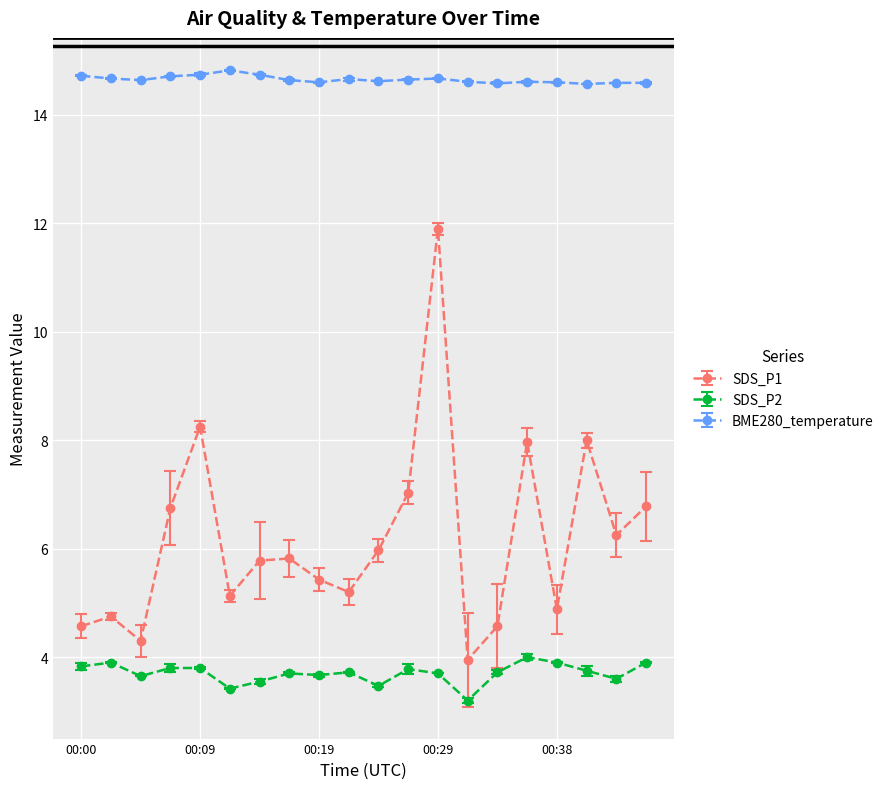

Does the chart display data point markers on the line(s)?

Yes